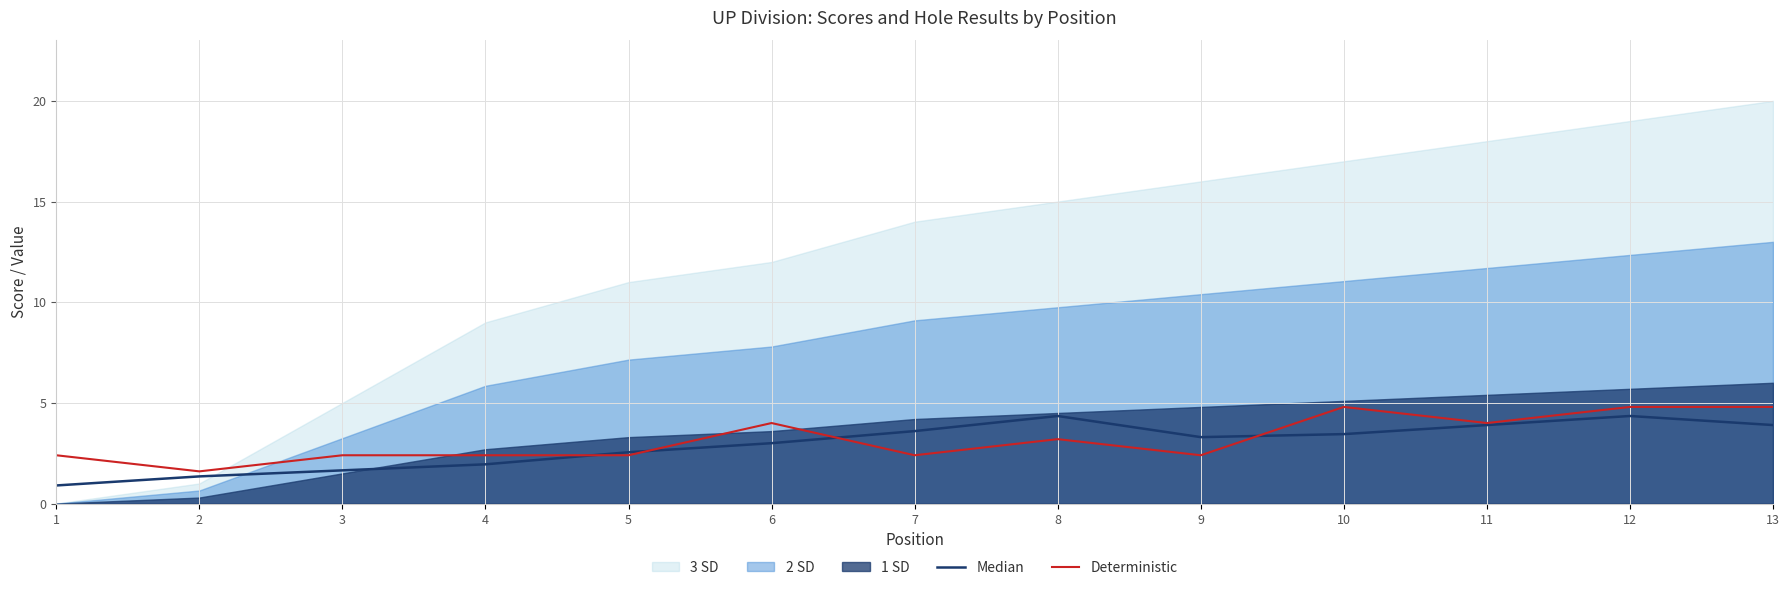

The value of Deterministic at 4 is 1.1. True or false?

False